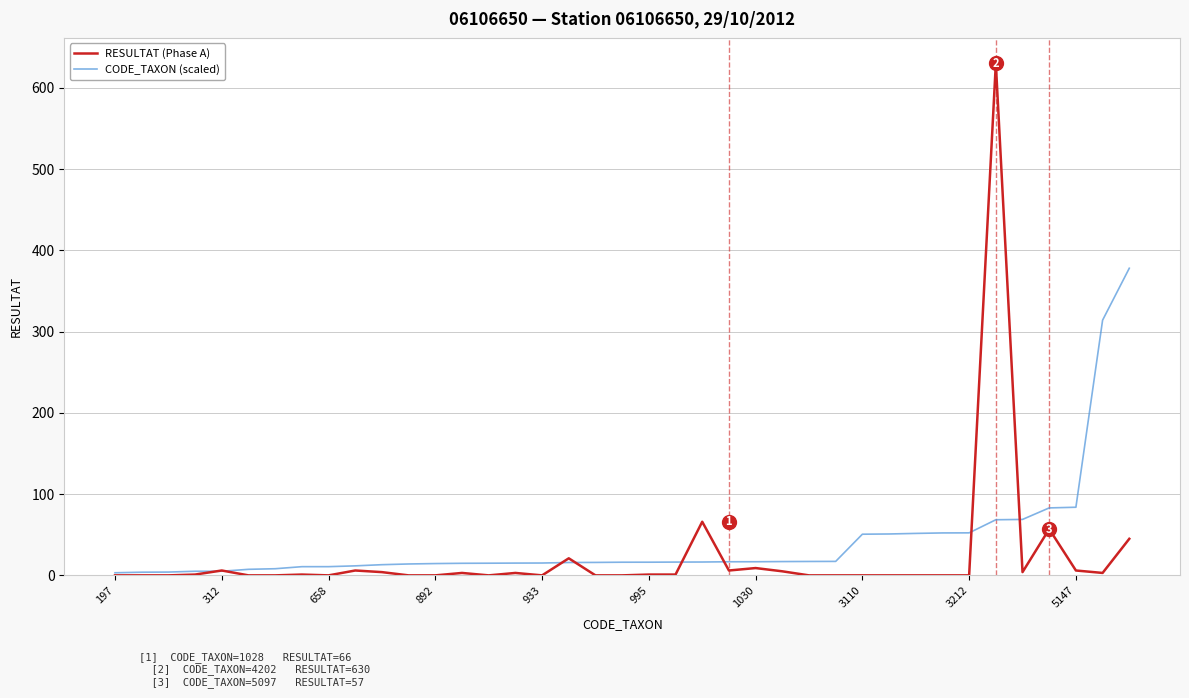

What are all the series names shown in the legend?

RESULTAT (Phase A), CODE_TAXON (scaled)